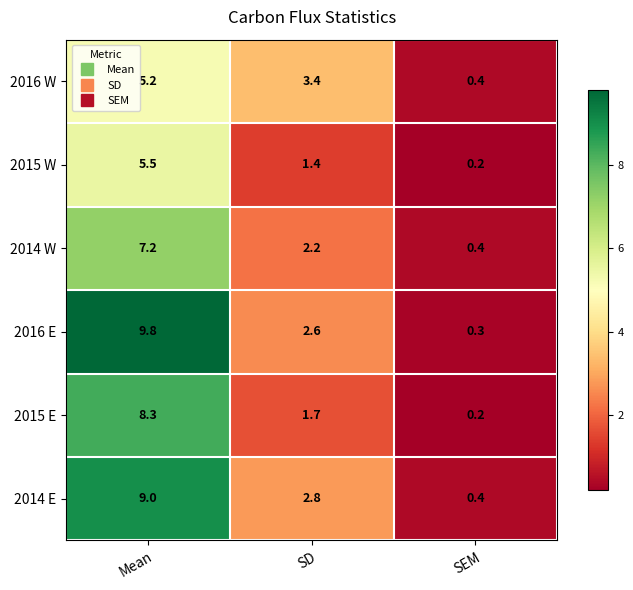

True or false: 2016 E has a value of 1.1 at SD.

False